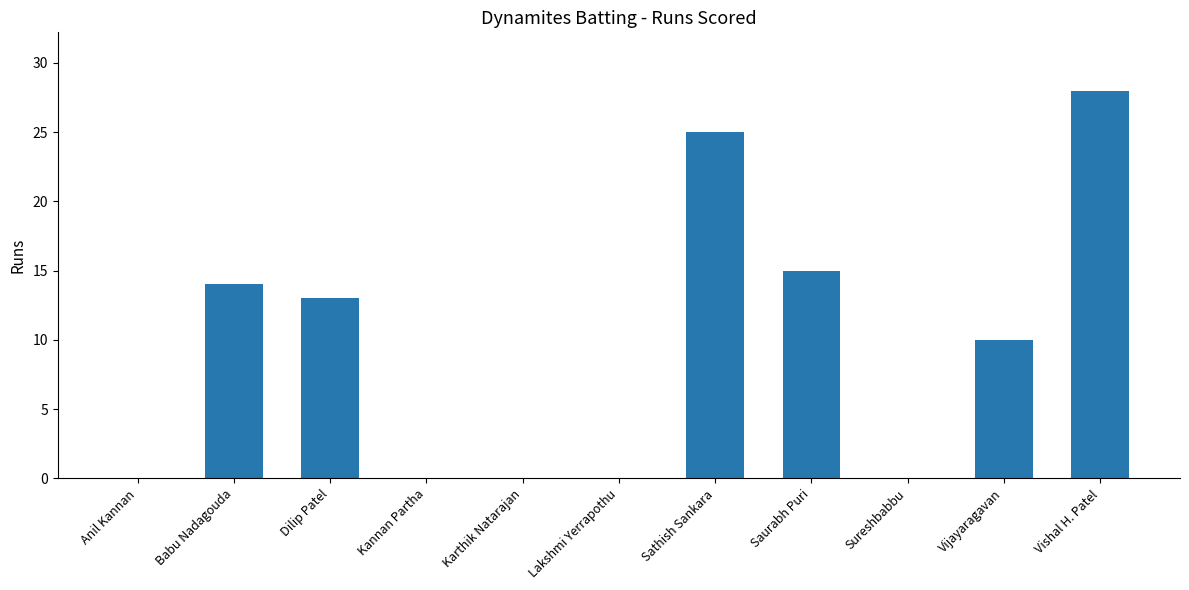

What is the sum of all values?

105